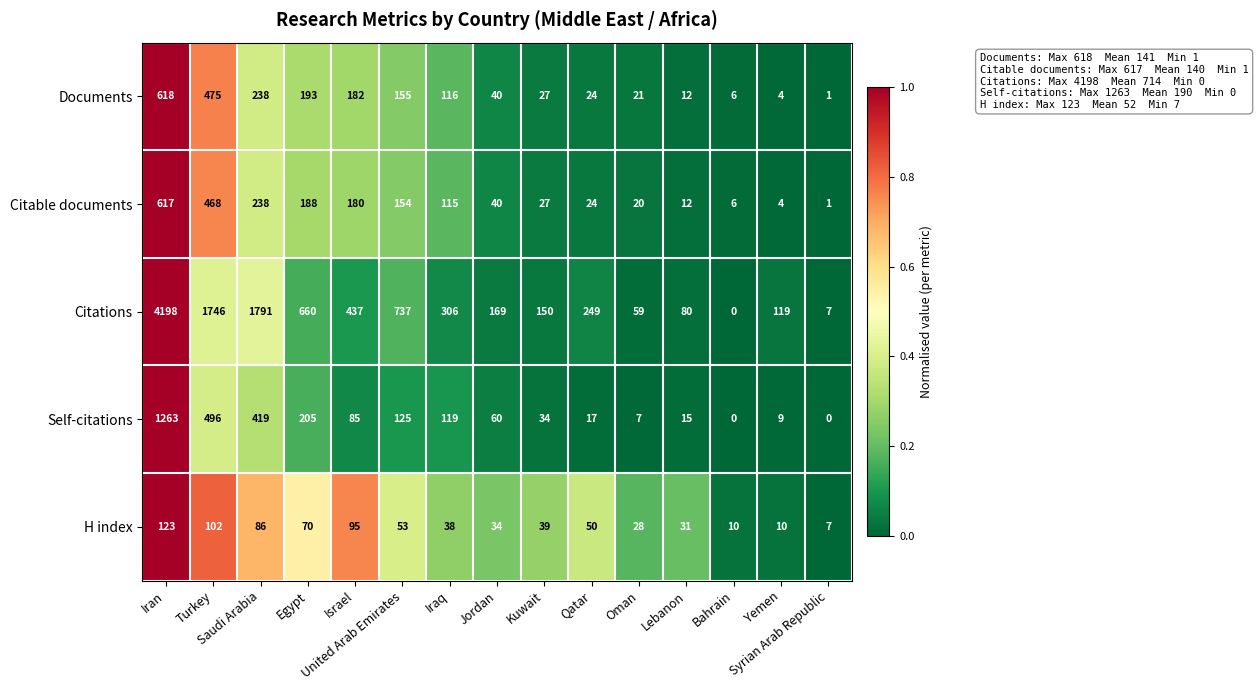

What is the average value of the Citable documents series?

140